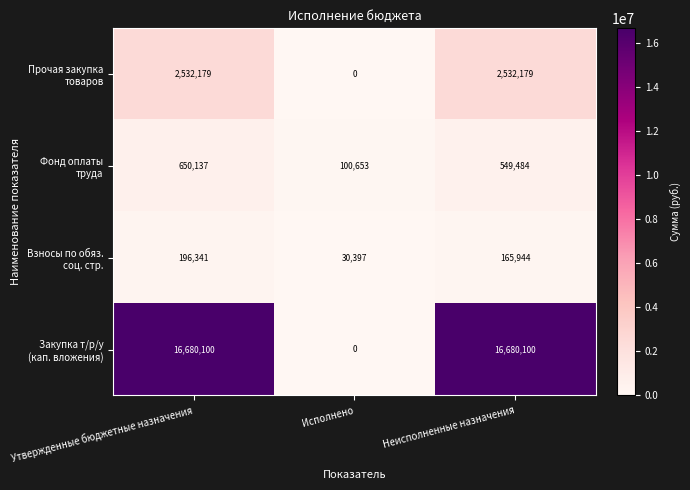

What is the total value across all series at Исполнено?

131050